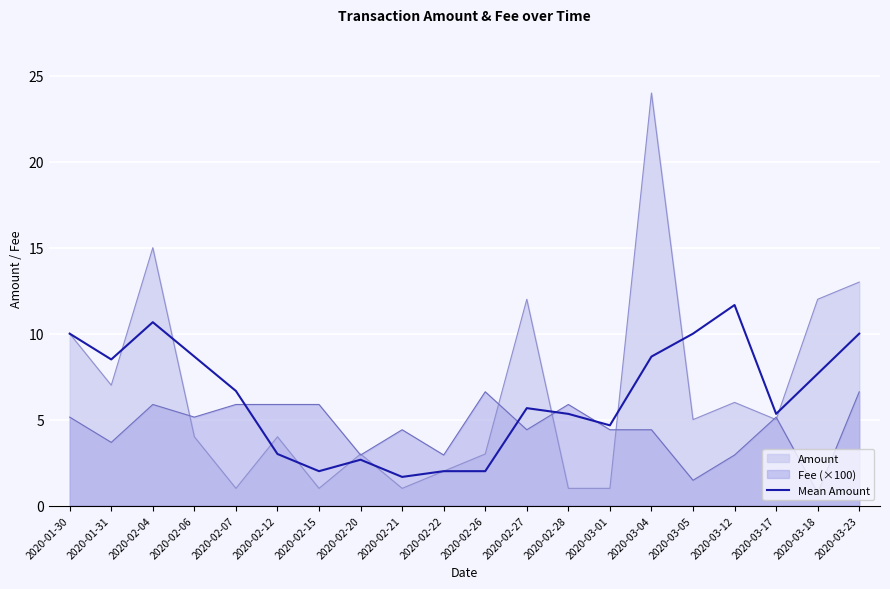

How many data points are less than 6?

10